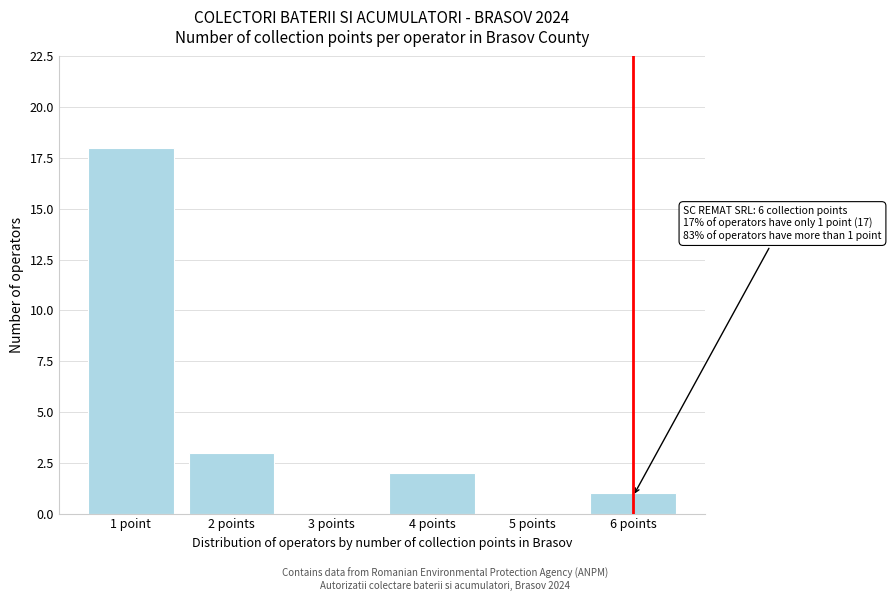

Reading left to right, list all the values displayed in this chart.

1 point=18	2 points=3	3 points=0	4 points=2	5 points=0	6 points=1